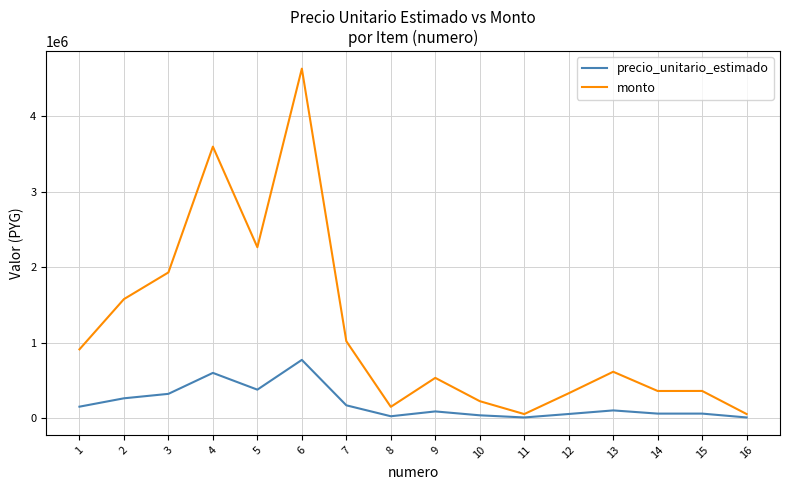

True or false: monto has more than 2 interior local peaks.

True